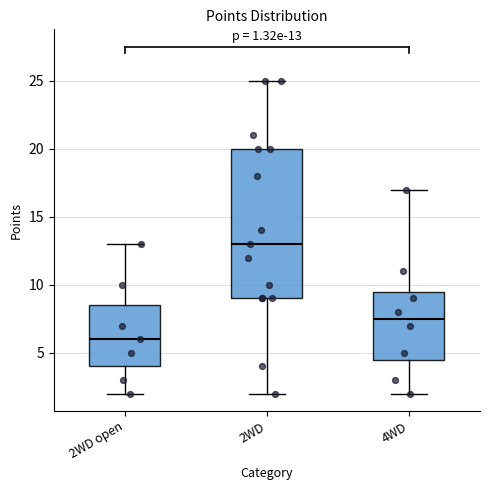

Which box is the tallest, from its lower edge to its upper edge?

2WD